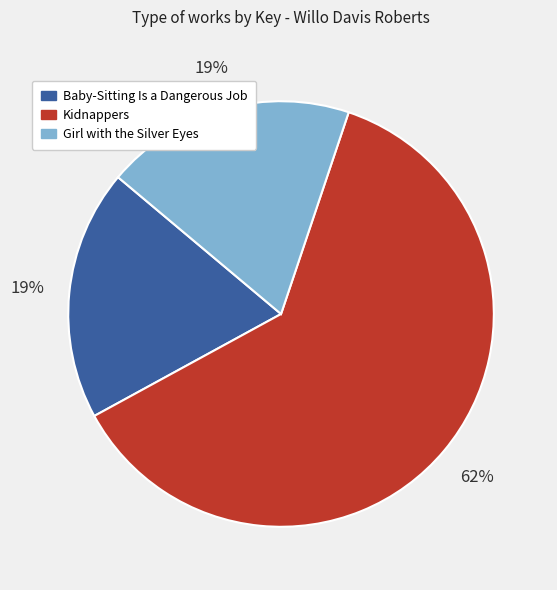

Count the number of slices in the pie.

3